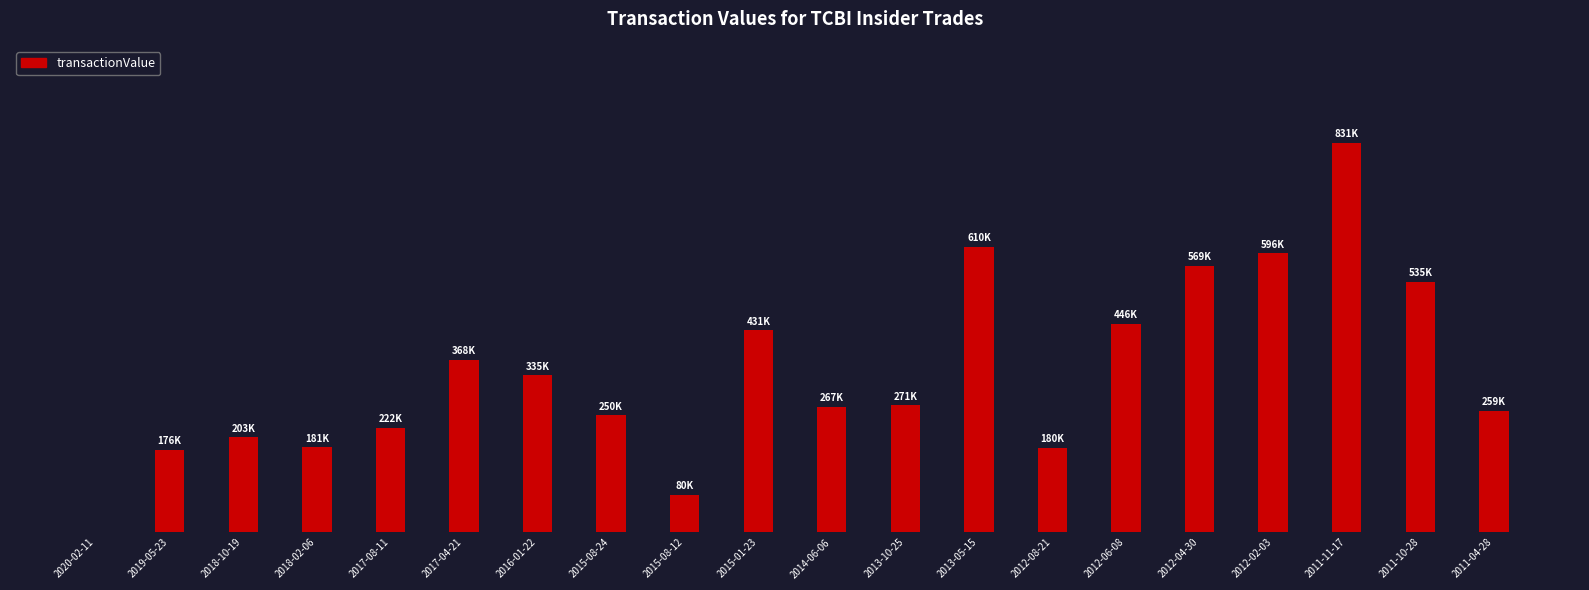

Which category has the lowest value across all series?

2020-02-11